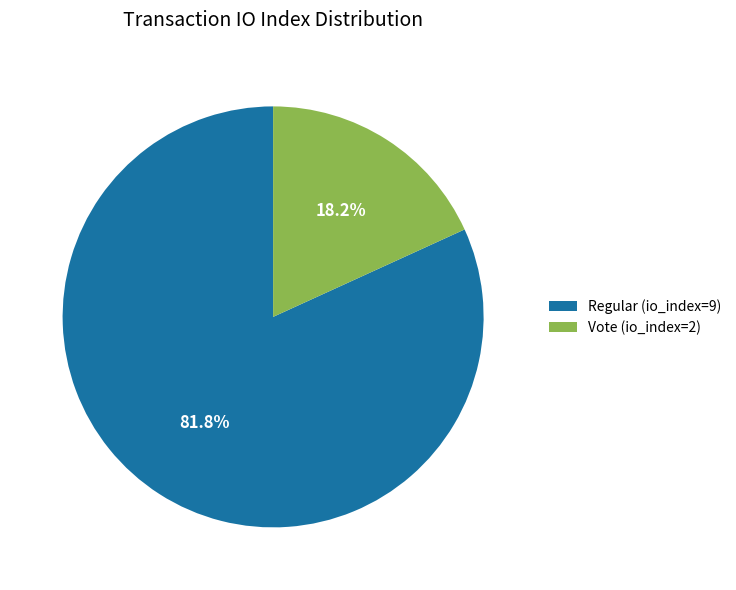

Which has a higher value, Vote (io_index=2) or Regular (io_index=9)?

Regular (io_index=9)